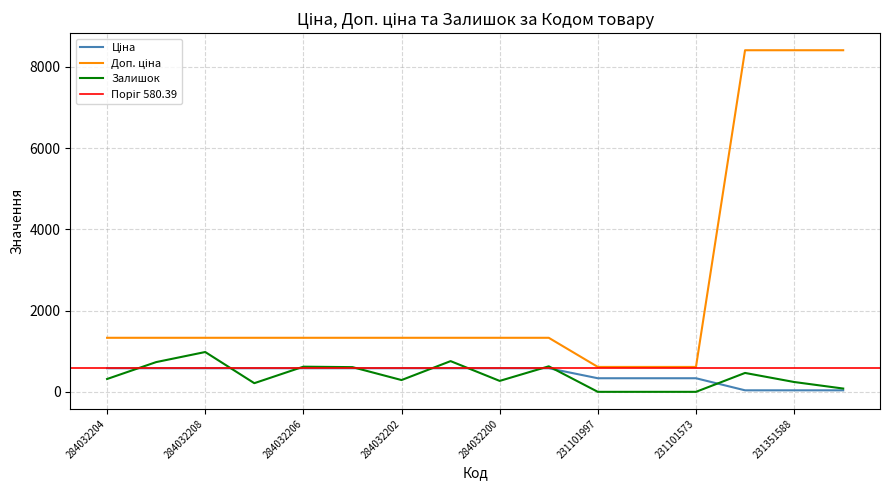

Reading left to right, what are all the values shown in this chart?

Ціна: 580.4	580.4	580.4	580.4	580.4	580.4	580.4	580.4	580.4	580.4	334.4	334.4	334.4	37.4	37.4	37.4
Доп. ціна: 1330.3	1330.3	1330.3	1330.3	1330.3	1330.3	1330.3	1330.3	1330.3	1330.3	613.0	613.0	613.0	8408.0	8408.0	8408.0
Залишок: 316.0	732.0	980.0	213.0	619.0	608.0	290.0	756.0	269.0	628.0	0.0	0.0	0.0	465.0	242.0	81.0